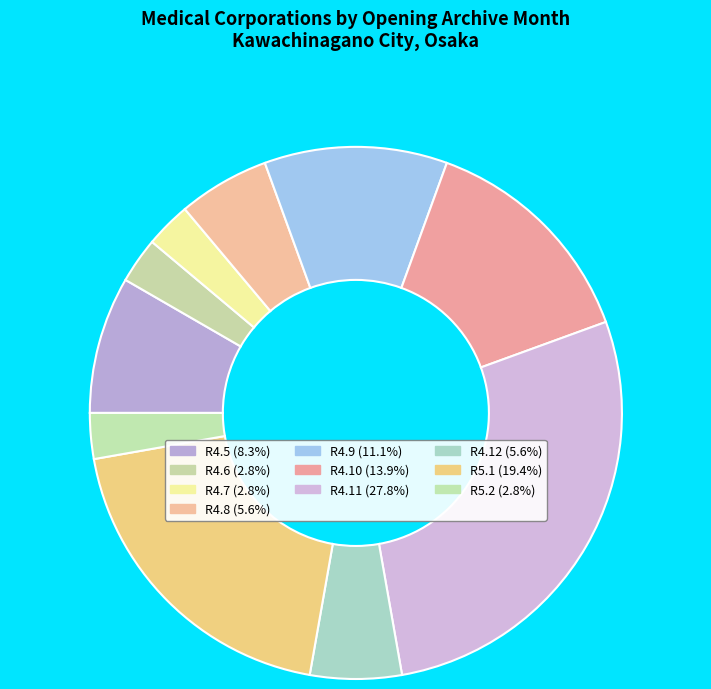

Count the number of slices in the pie.

10